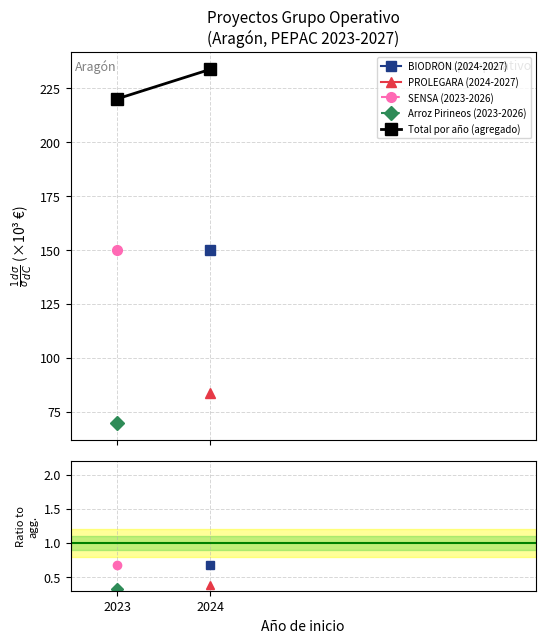

Which has a higher value, 2023 or 2024?

2024